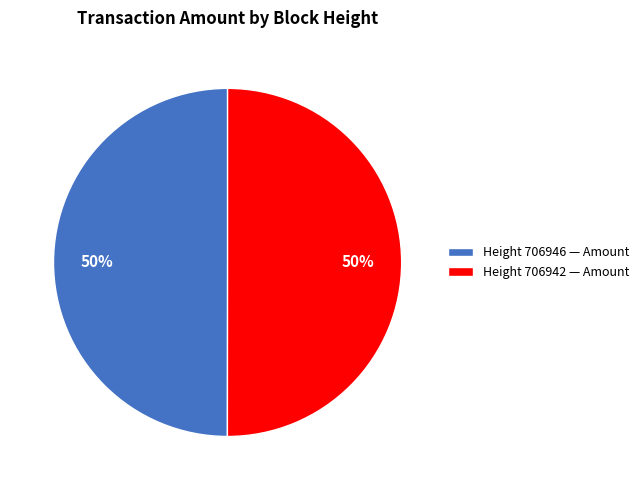

What percentage is the Height 706942 — Amount slice, to the nearest percent?

50%